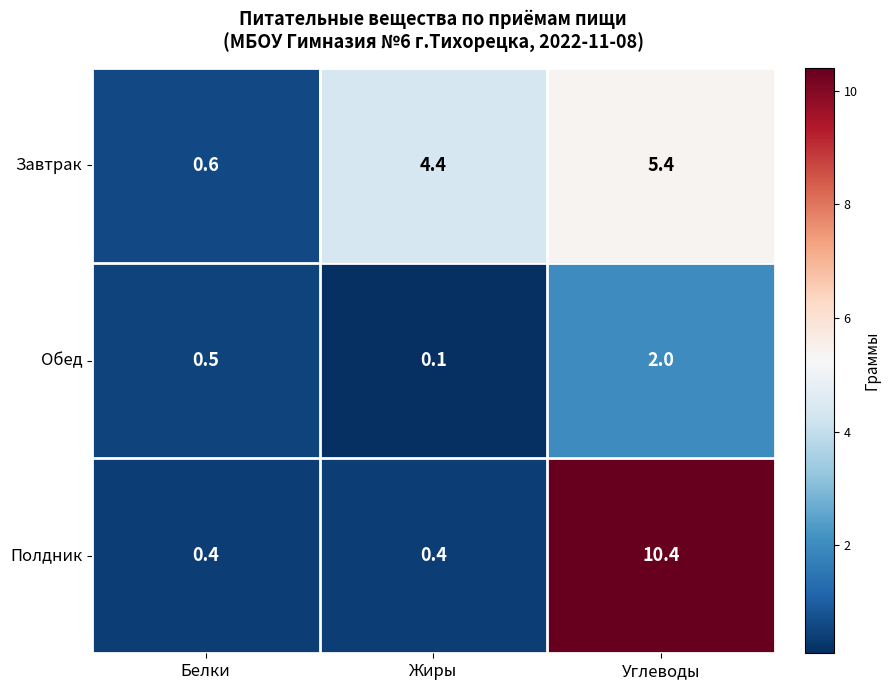

Reading right to left, transcribe all the data shown in this chart.

Завтрак: Углеводы=5.4	Жиры=4.4	Белки=0.6
Обед: Углеводы=2.0	Жиры=0.1	Белки=0.5
Полдник: Углеводы=10.4	Жиры=0.4	Белки=0.4